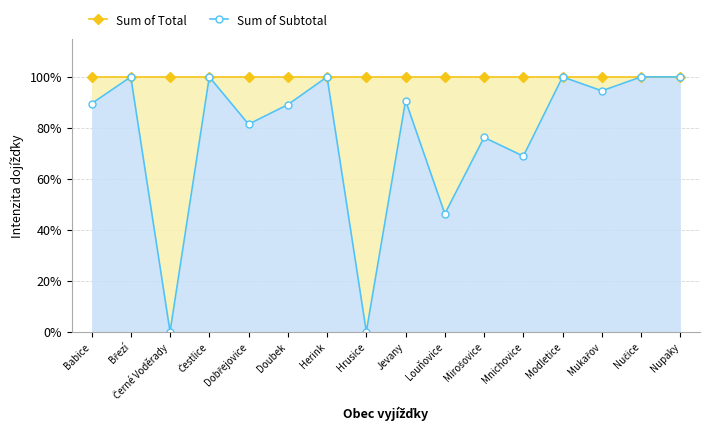

Which series changed the most between Babice and Nučice?

Sum of Subtotal